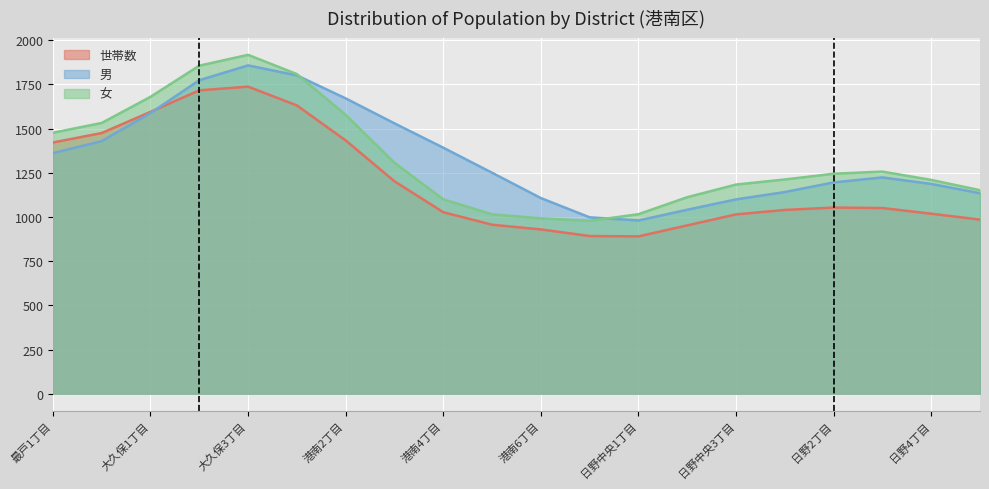

Which series has the widest spread of values?

女